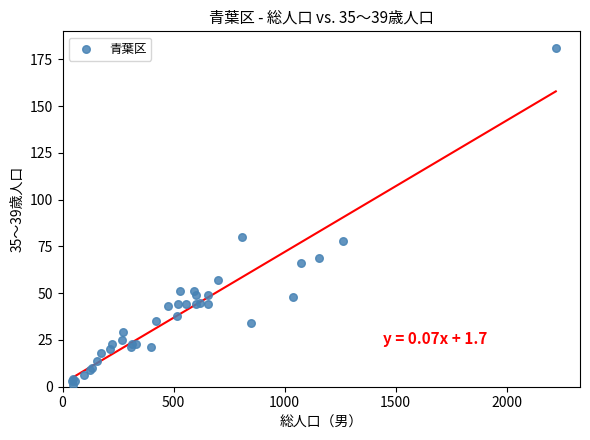

What Y value in the scatter plot is closest to 91?

80